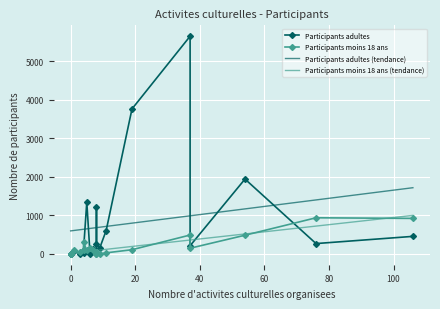

Which series has the widest spread of values?

Participants adultes